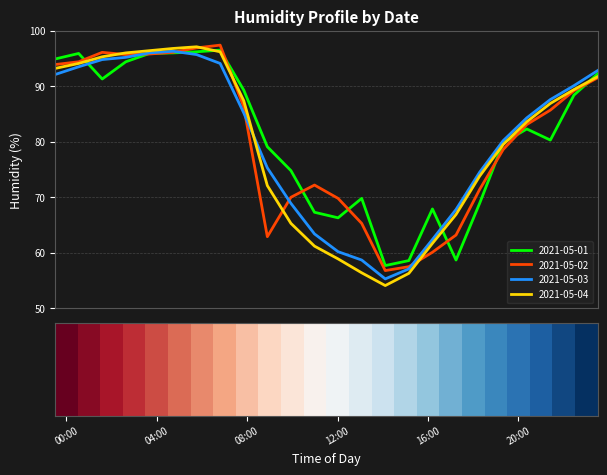

The 2021-05-04 series shows 49.5 at 21:00. True or false?

False